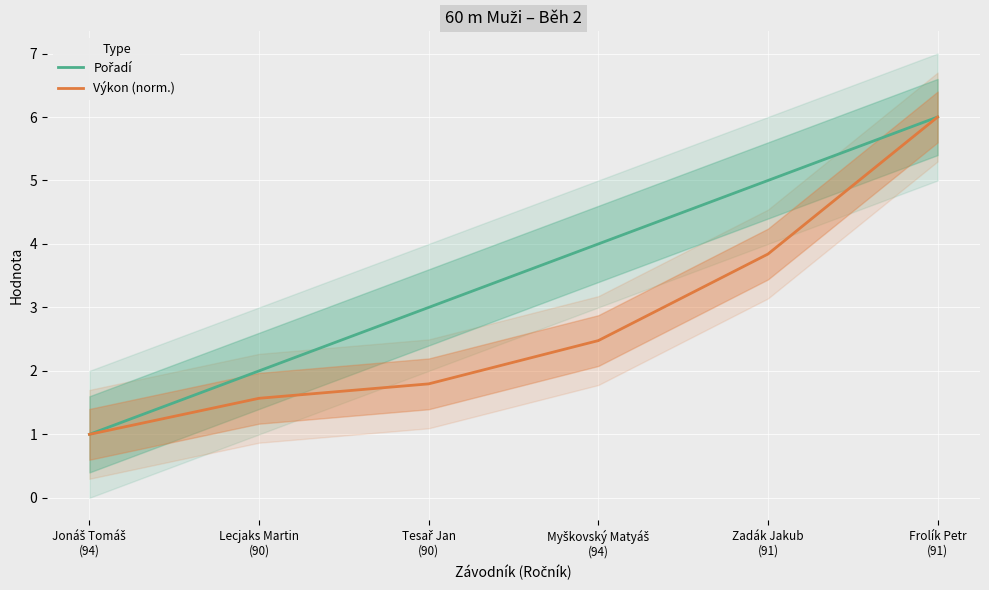

True or false: Pořadí and Výkon (norm.) cross at least once.

False